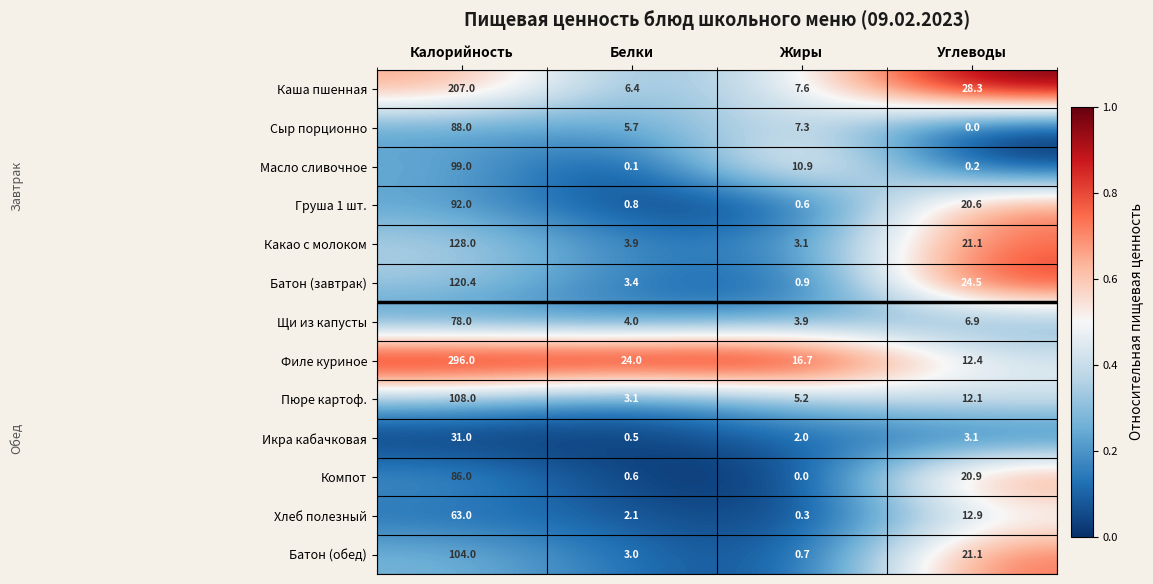

What is the sum of all Хлеб полезный values?

78.3